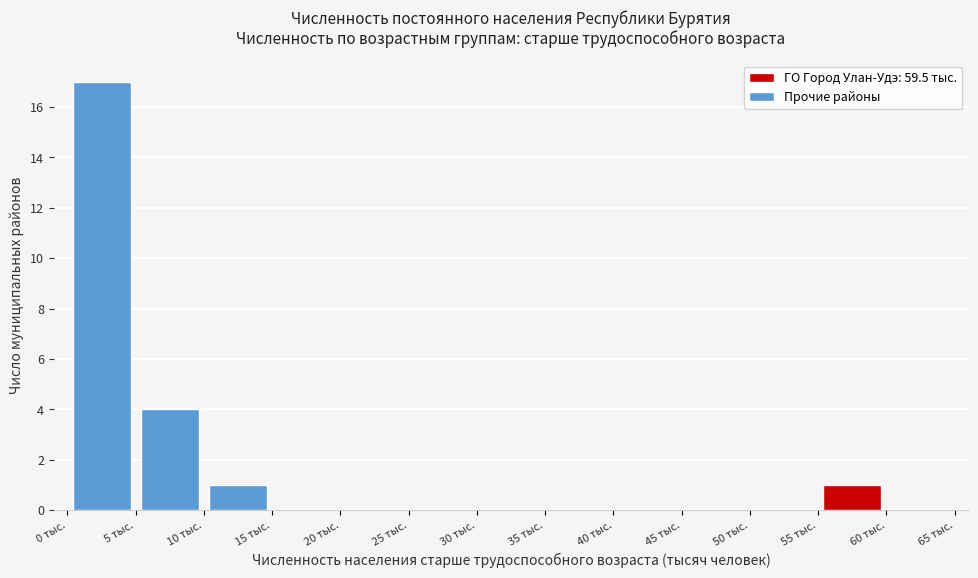

How tall is the bar that spans 5 to 10 on the x-axis? The values are not printed on the chart, so give them approximately, as read against the axis.

4